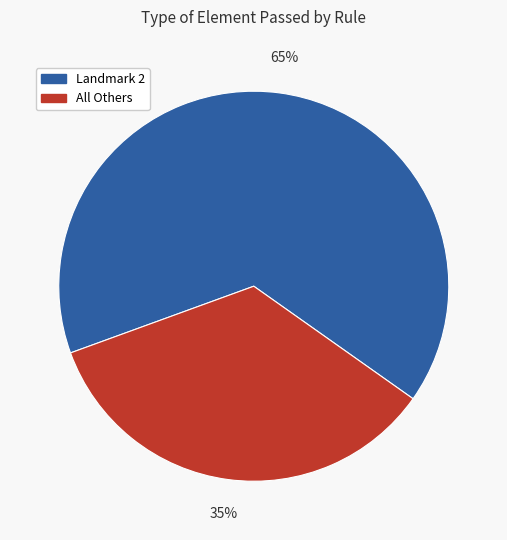

Between All Others and Landmark 2, which is larger?

Landmark 2